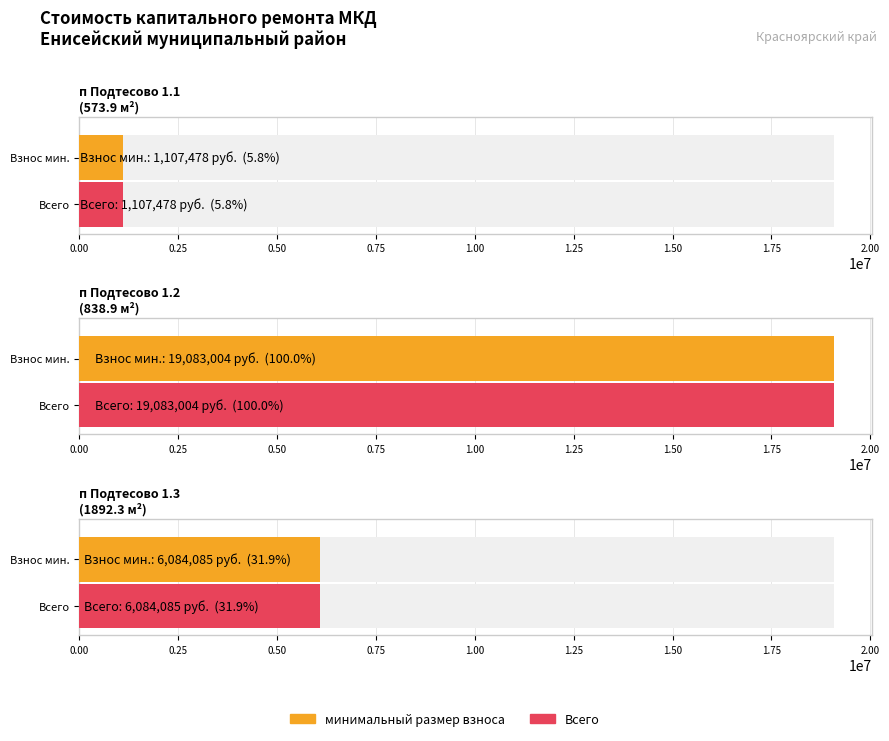

The Всего series shows 19083003.6 at п Подтесово 1.2
(838.9 м²). True or false?

True